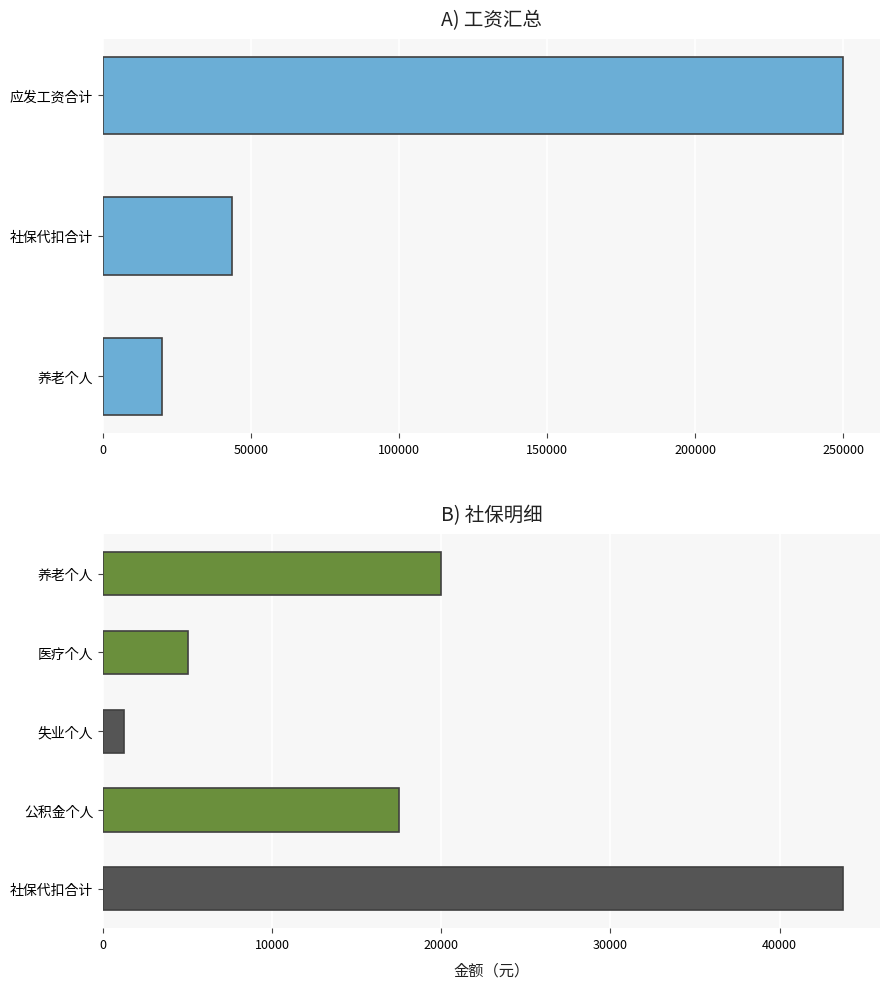

The 失业个人 series shows 27 at 17. True or false?

False